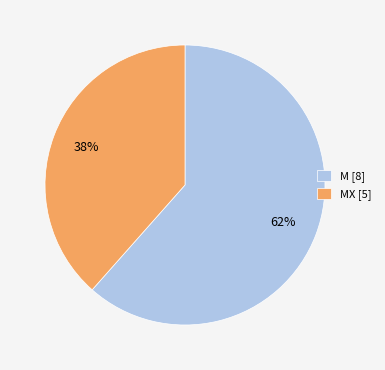

True or false: MX [5] accounts for 47% of the total.

False